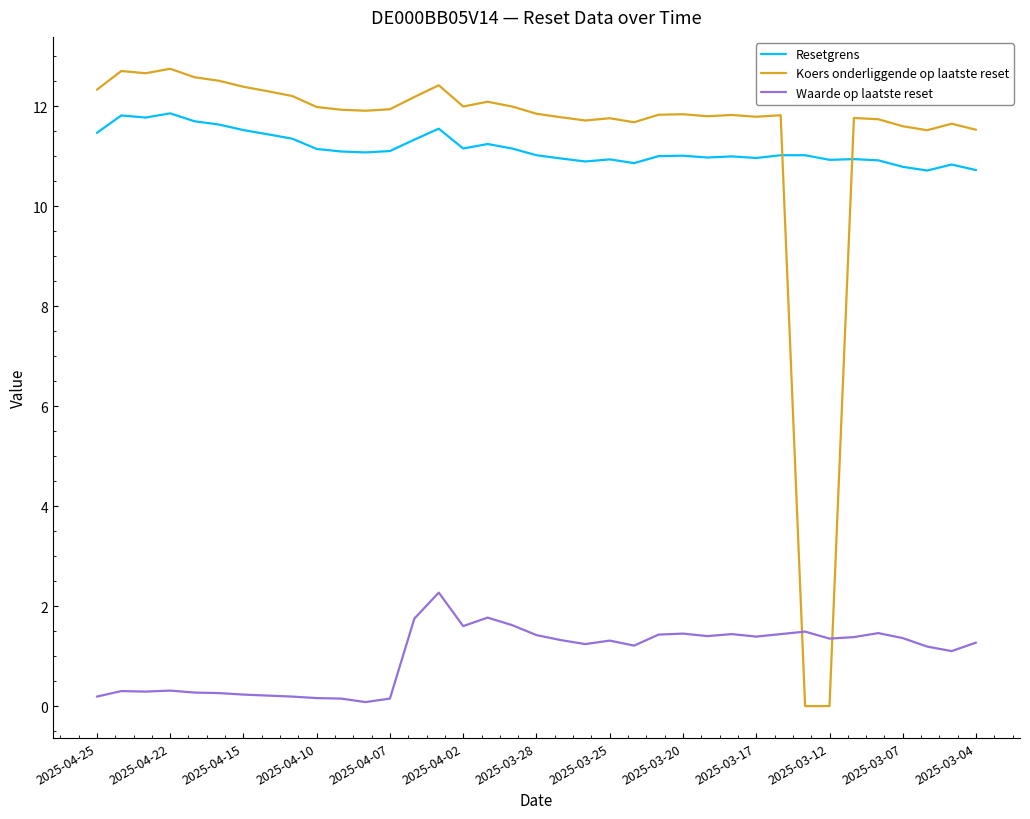

Rank the series by their maximum value, from lowest to highest.

Waarde op laatste reset, Resetgrens, Koers onderliggende op laatste reset